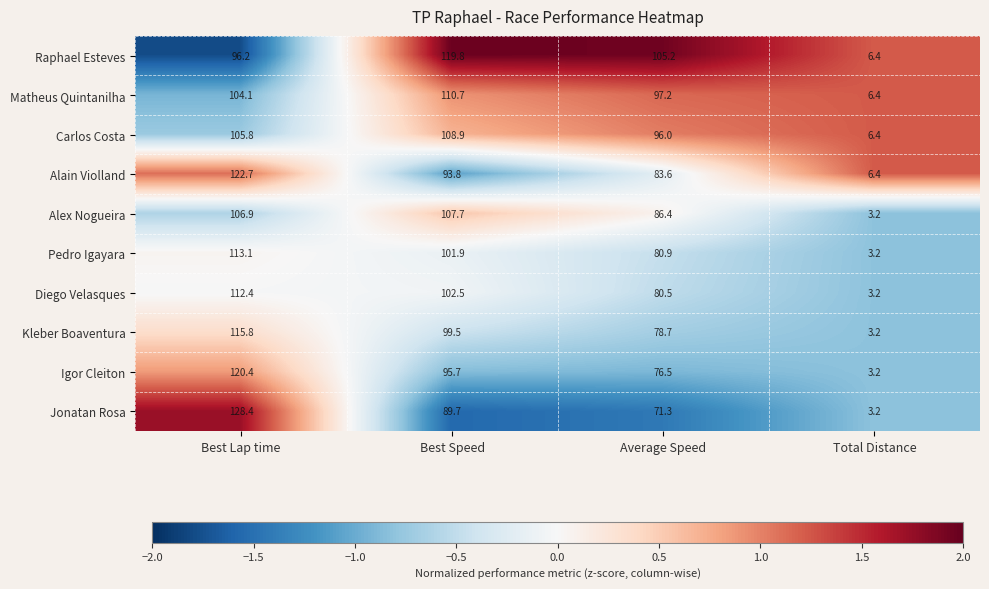

Read the Alex Nogueira value at Best Speed.

107.7